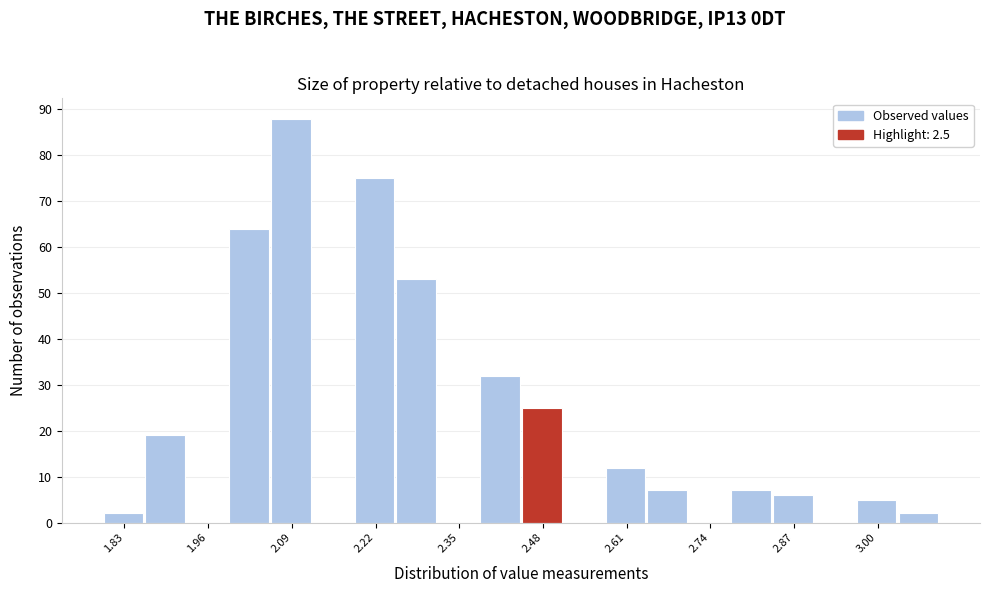

Read against the x-axis, roughly where is the centre of the tallest bar?

2.10